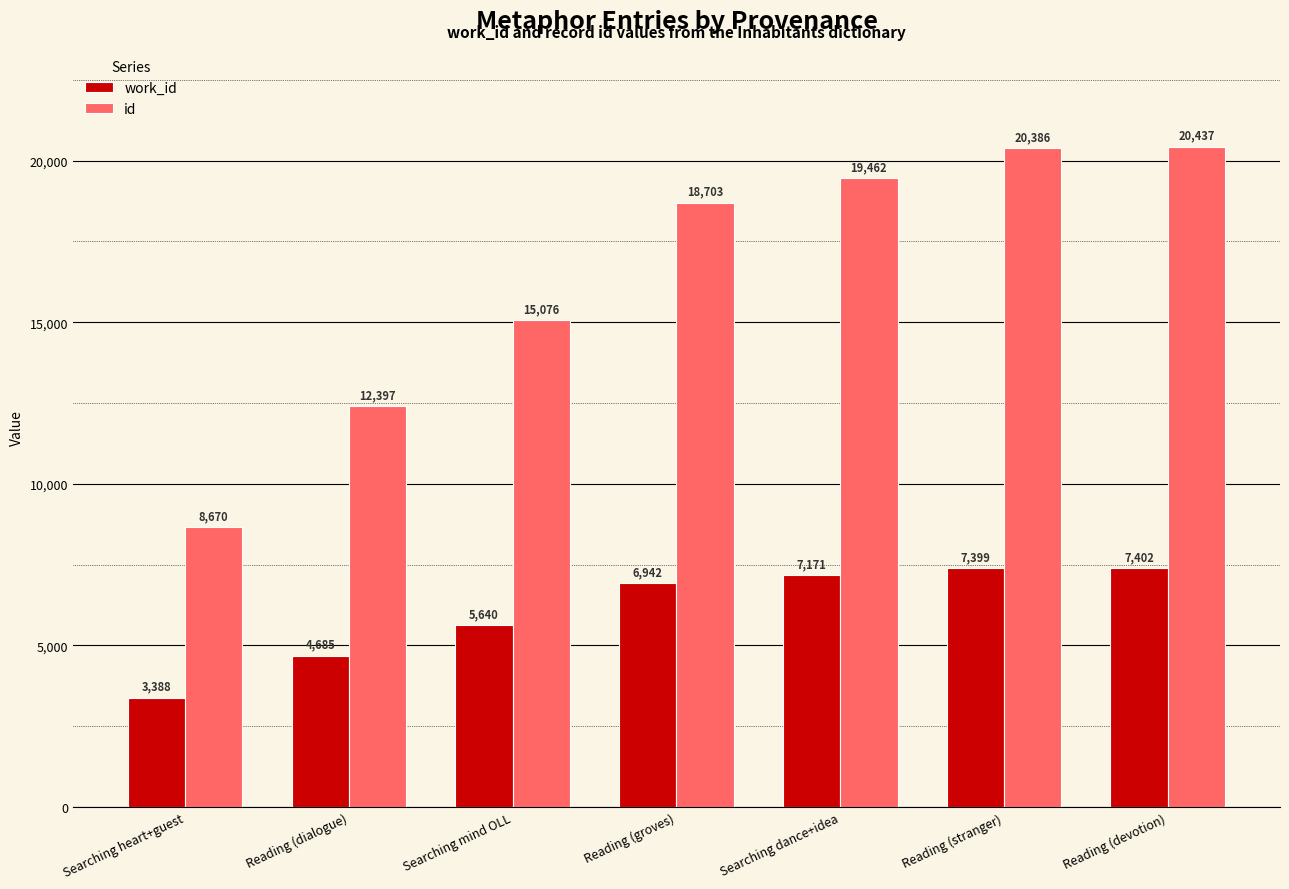

At Reading (groves), list the series in order from smallest to largest.

work_id, id